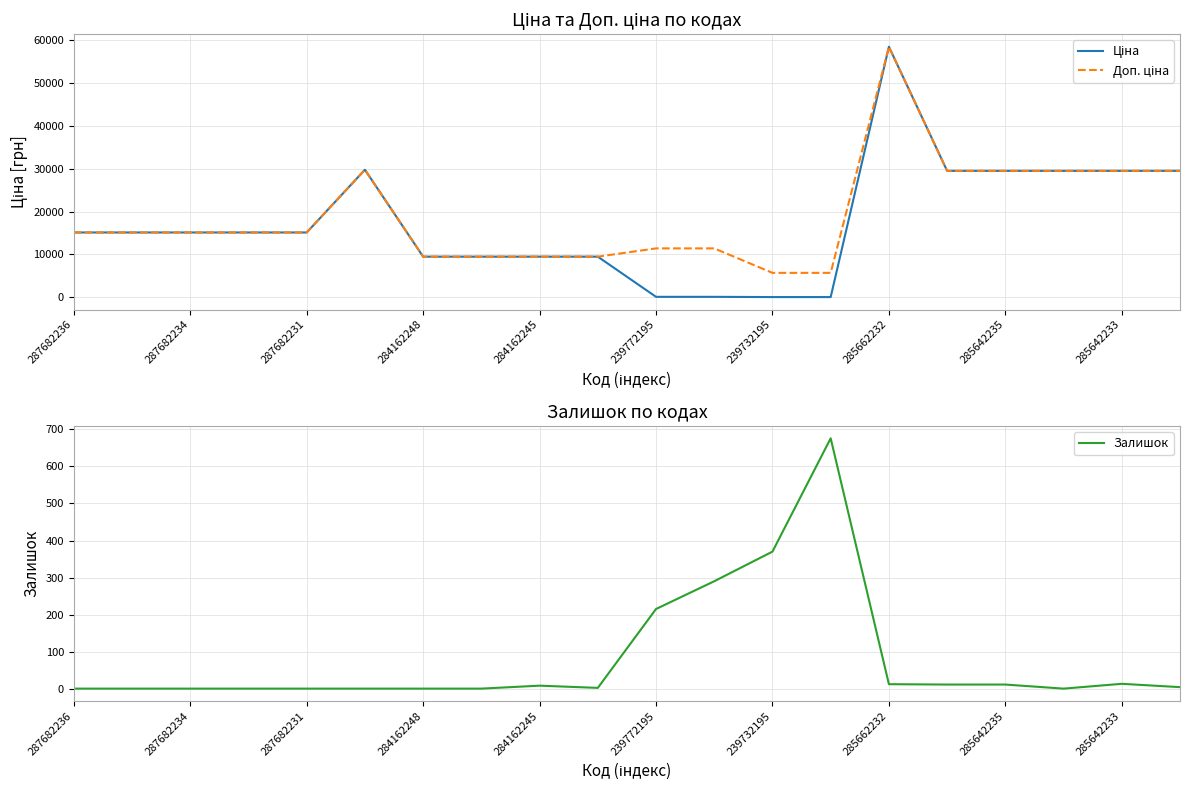

The value of Залишок at 287682236 is -386. True or false?

False